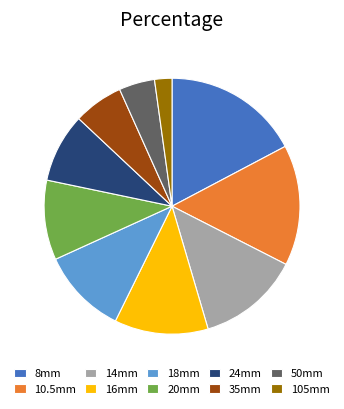

Which slice is the largest?

8mm